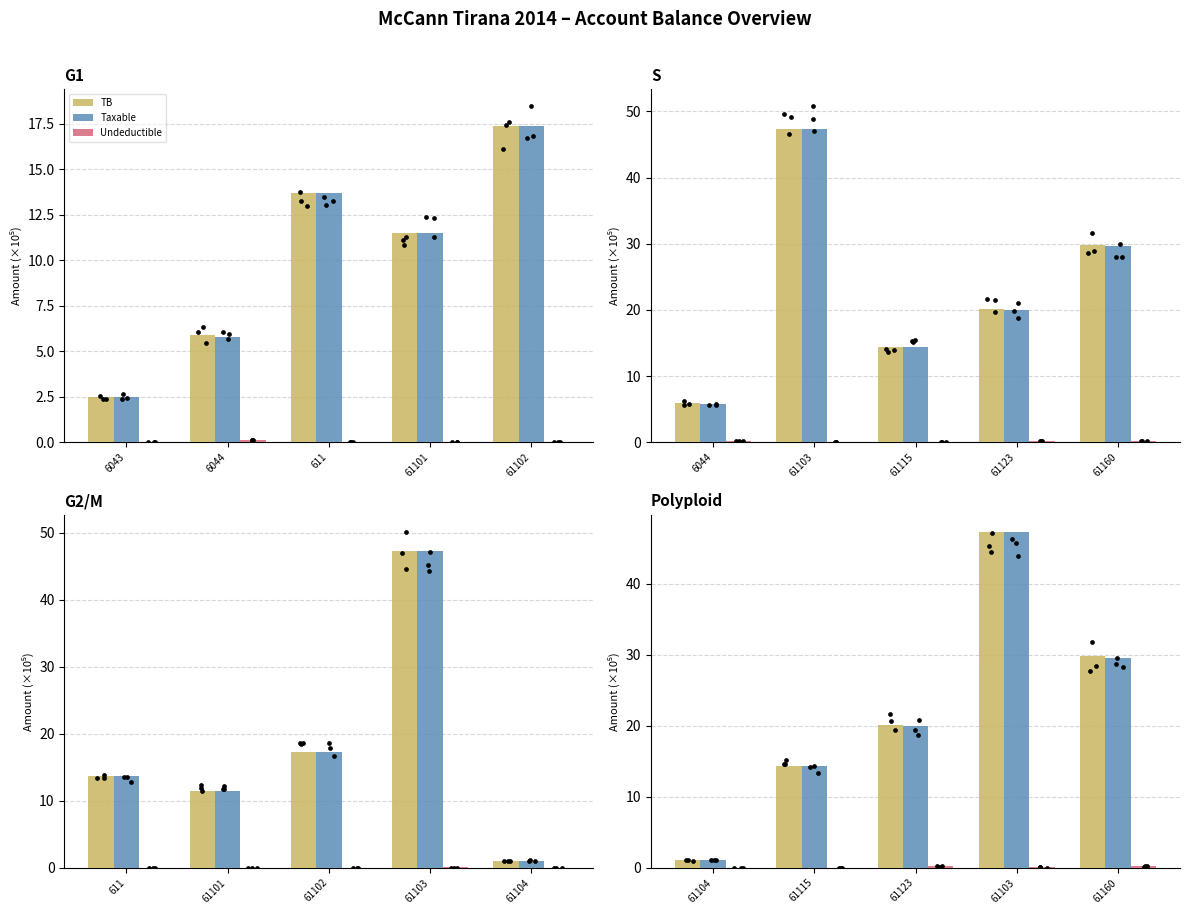

Which series has the largest total across all categories?

TB